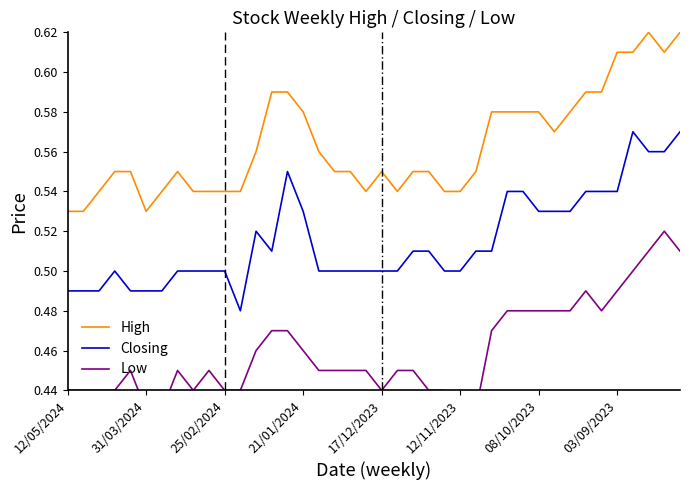

Is the value of Low at 13 greater than the value of Closing at 34?

No